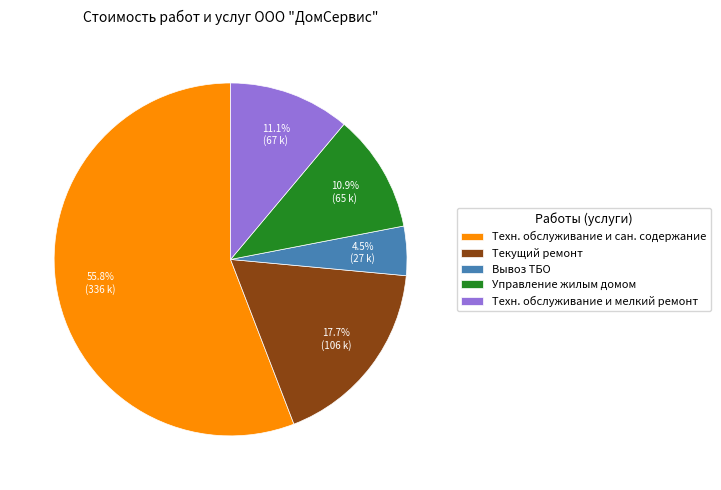

What percentage do Техн. обслуживание и сан. содержание and Текущий ремонт together represent?

73.5%